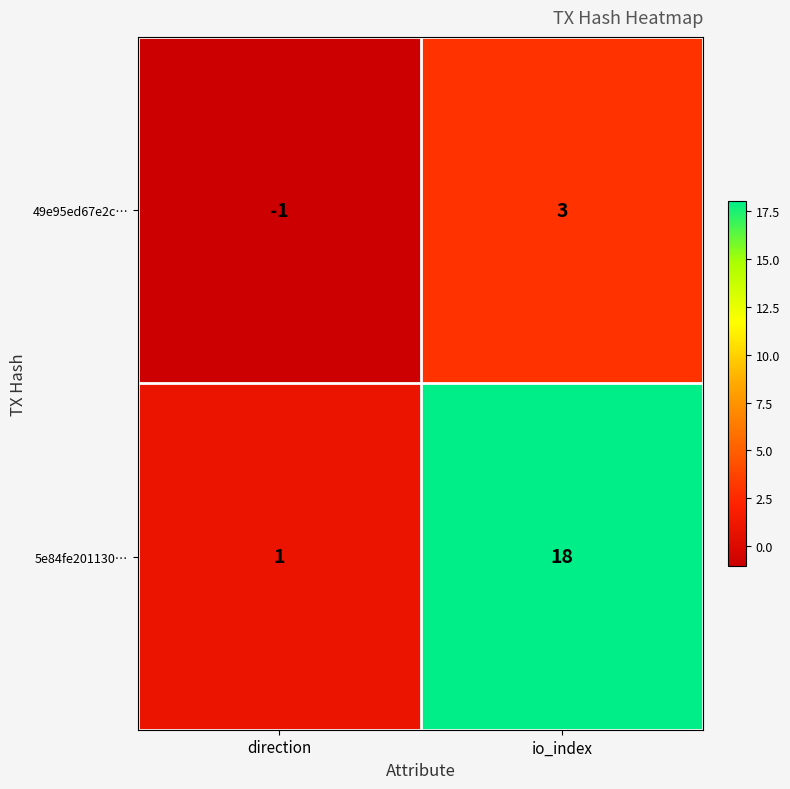

How many values in 49e95ed67e2c… are above zero?

1